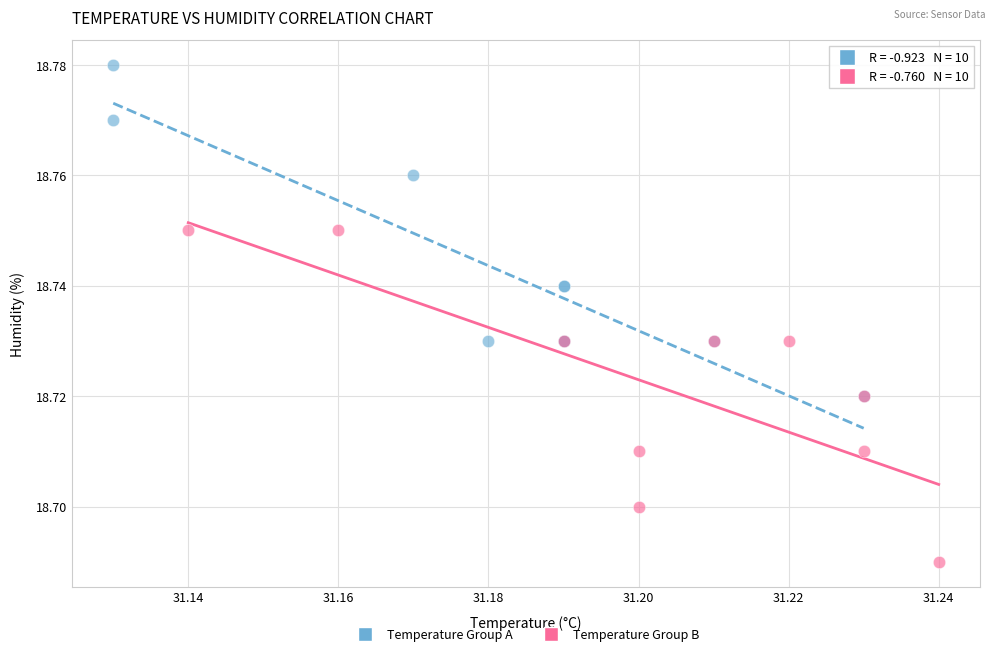

Which series contains the highest Y value?

Temperature Group A